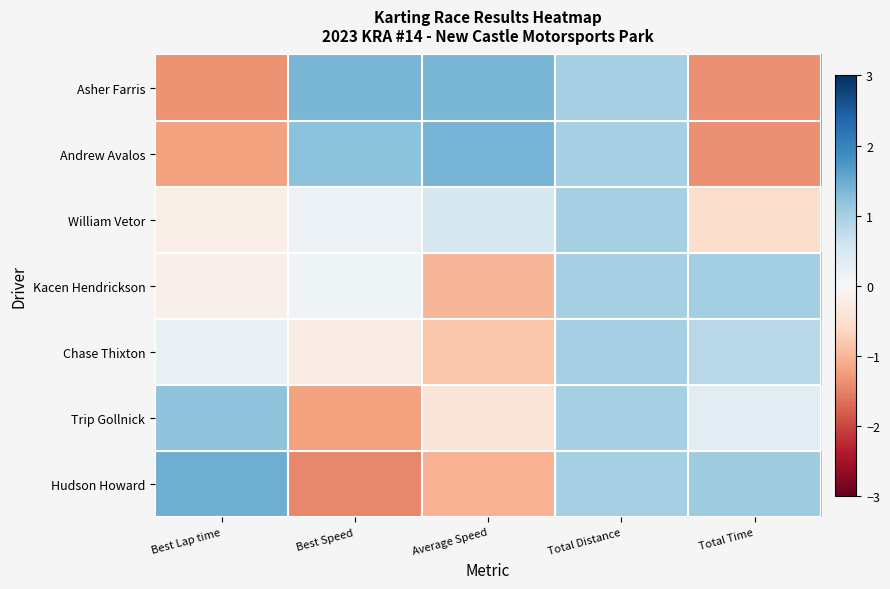

Reading right to left, list all the values displayed in this chart.

Asher Farris: Total Time=-1.4	Total Distance=1.0	Average Speed=1.4	Best Speed=1.4	Best Lap time=-1.3
Andrew Avalos: Total Time=-1.4	Total Distance=1.0	Average Speed=1.4	Best Speed=1.2	Best Lap time=-1.2
William Vetor: Total Time=-0.5	Total Distance=1.0	Average Speed=0.5	Best Speed=0.2	Best Lap time=-0.2
Kacen Hendrickson: Total Time=1.0	Total Distance=1.0	Average Speed=-1.0	Best Speed=0.1	Best Lap time=-0.1
Chase Thixton: Total Time=0.8	Total Distance=1.0	Average Speed=-0.8	Best Speed=-0.2	Best Lap time=0.2
Trip Gollnick: Total Time=0.3	Total Distance=1.0	Average Speed=-0.4	Best Speed=-1.2	Best Lap time=1.2
Hudson Howard: Total Time=1.1	Total Distance=1.0	Average Speed=-1.0	Best Speed=-1.4	Best Lap time=1.5